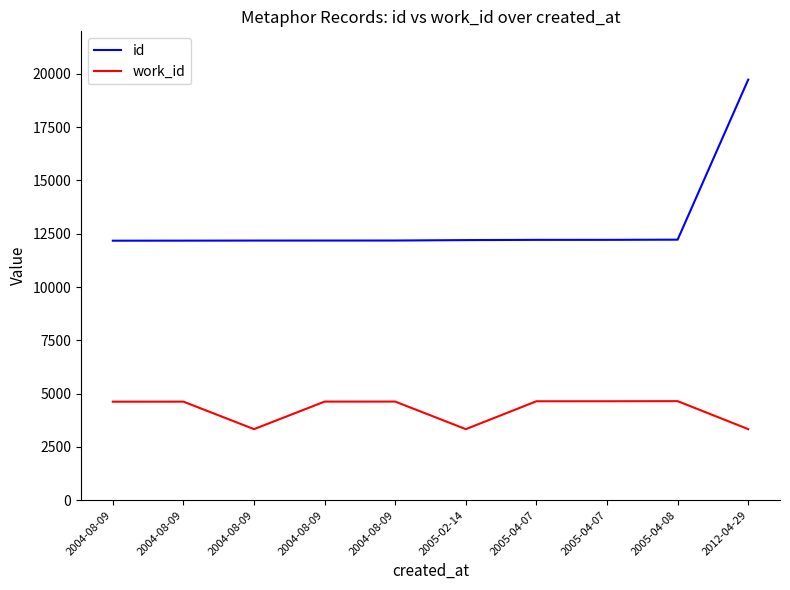

True or false: work_id and id cross at least once.

False